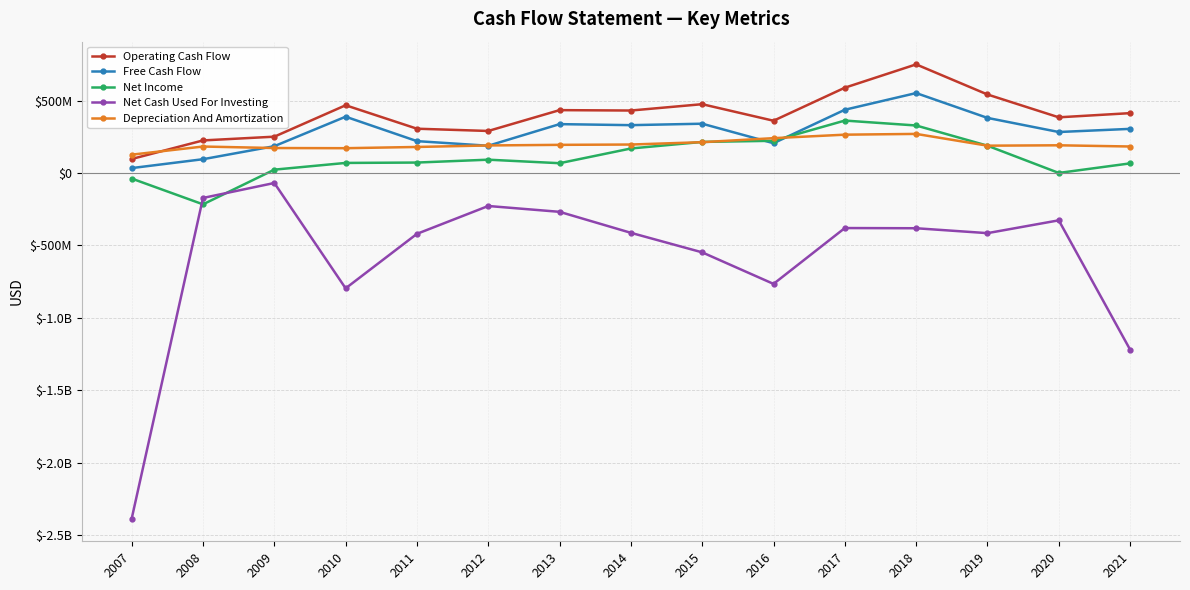

List the labels in order of Free Cash Flow value, largest first.

2018, 2017, 2010, 2019, 2015, 2013, 2014, 2021, 2020, 2011, 2016, 2012, 2009, 2008, 2007